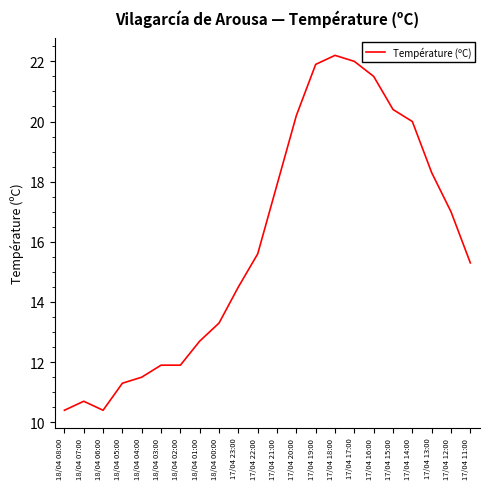

Approximately how many times larger is the value at 17/04 23:00 compared to 17/04 16:00?

0.7